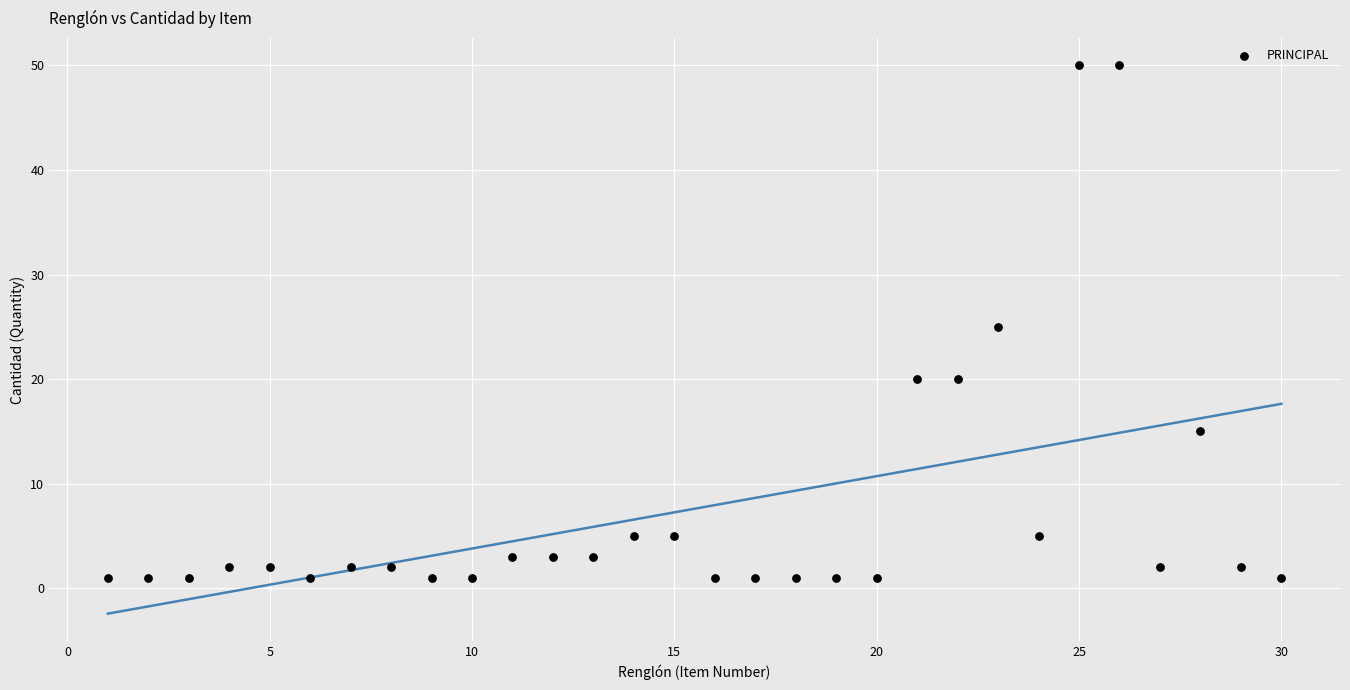

What is the range of X values (max minus min)?

29